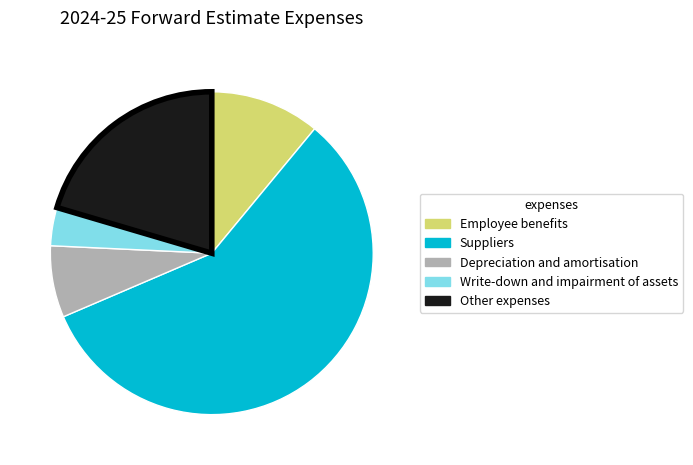

Which slice is the largest?

Suppliers